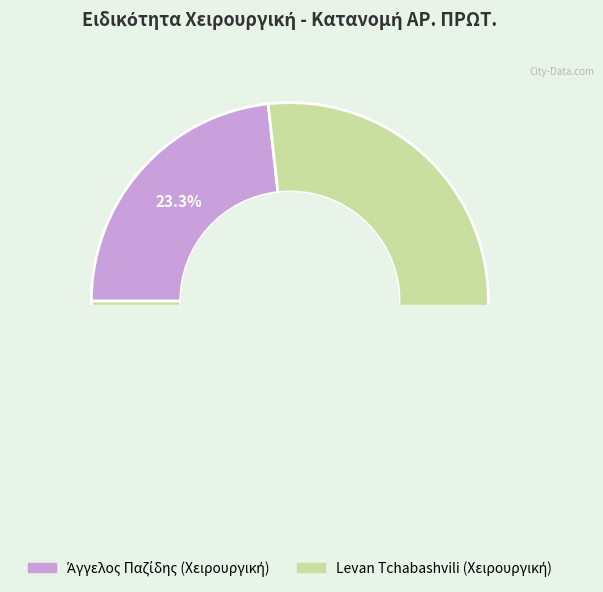

What is the largest slice in the pie chart?

Levan Tchabashvili (Χειρουργική)